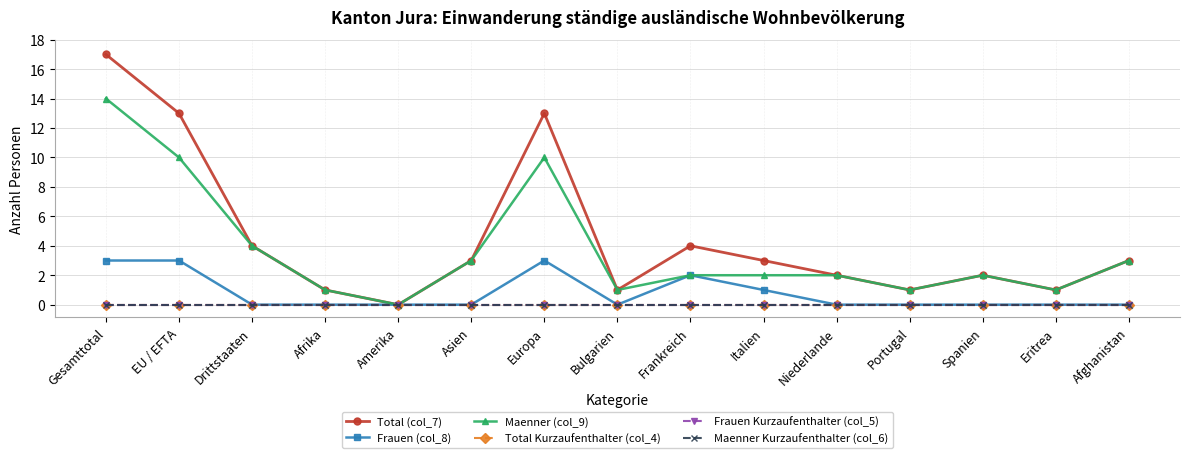

How many interior local peaks does the Maenner (col_9) series have?

2